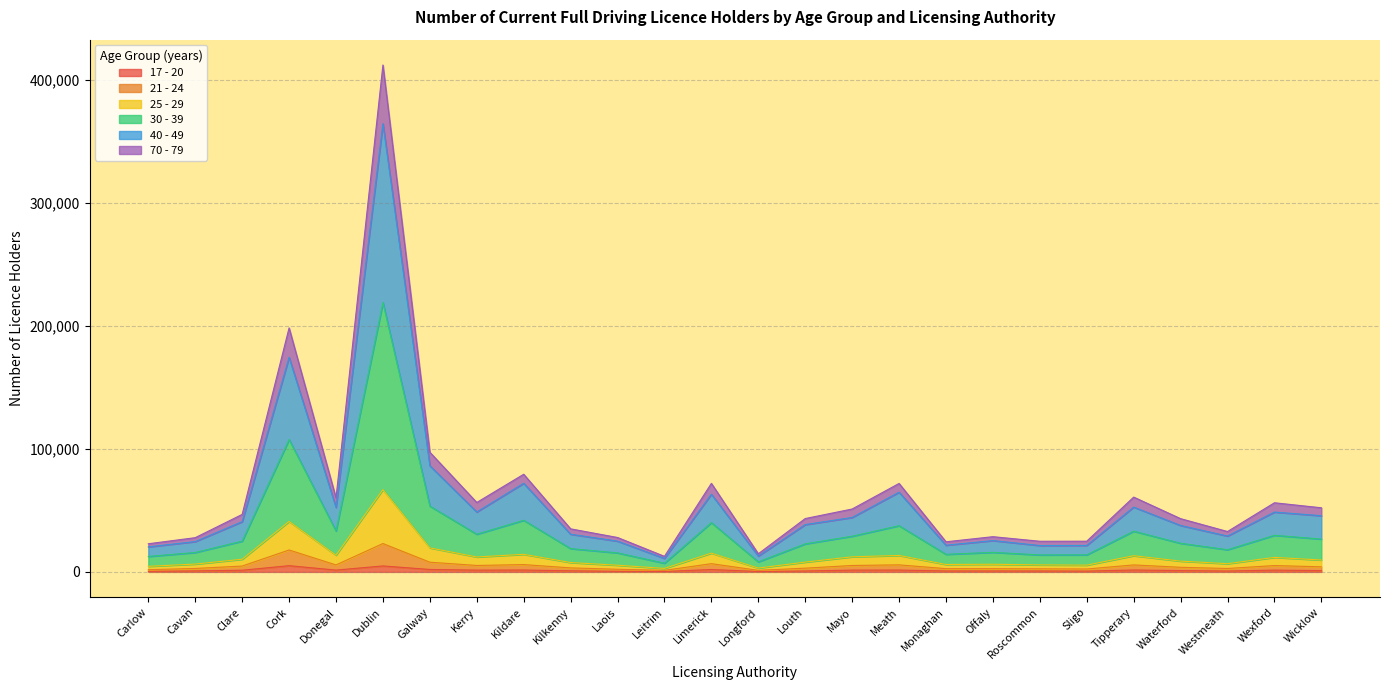

At which category is the sum across all series the highest?

Dublin